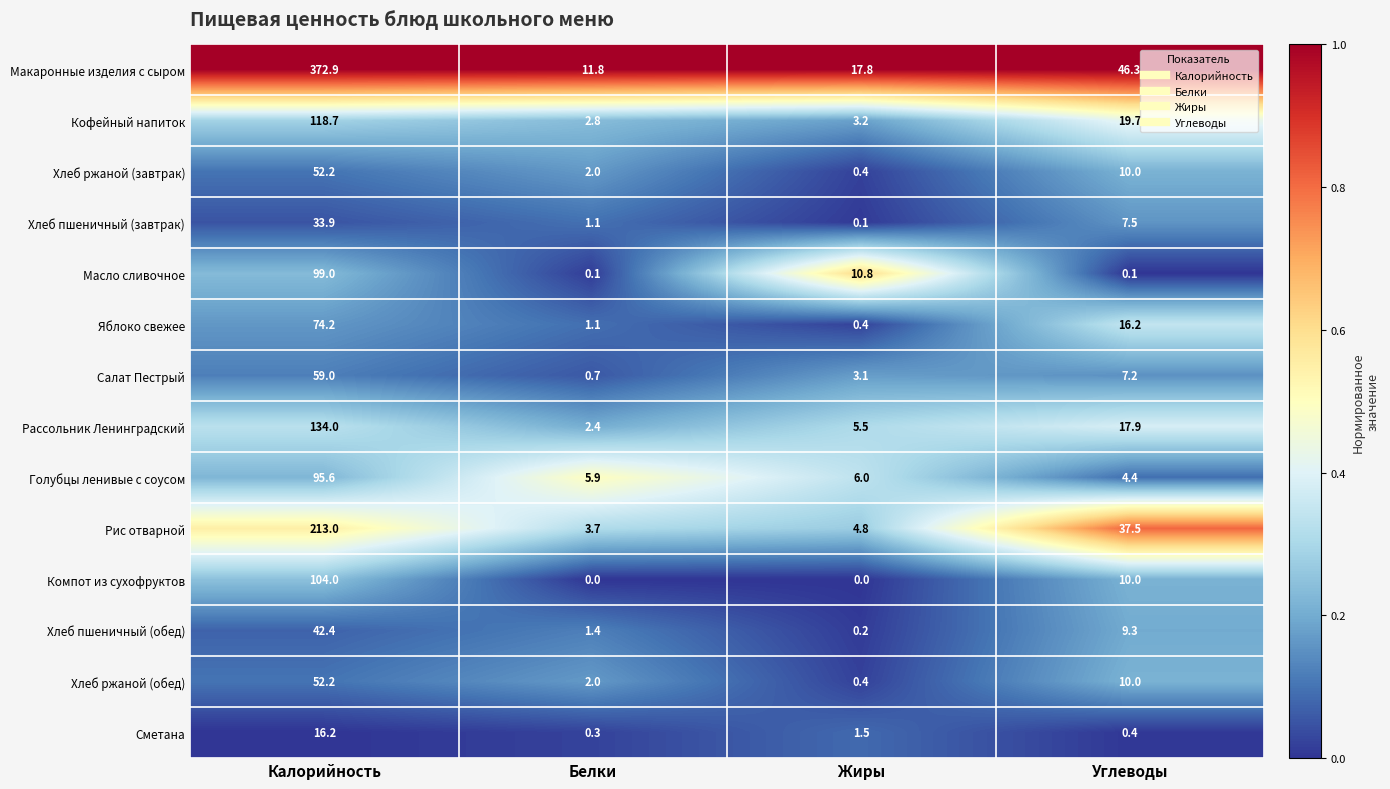

Which series has the largest range (max minus min)?

Макаронные изделия с сыром